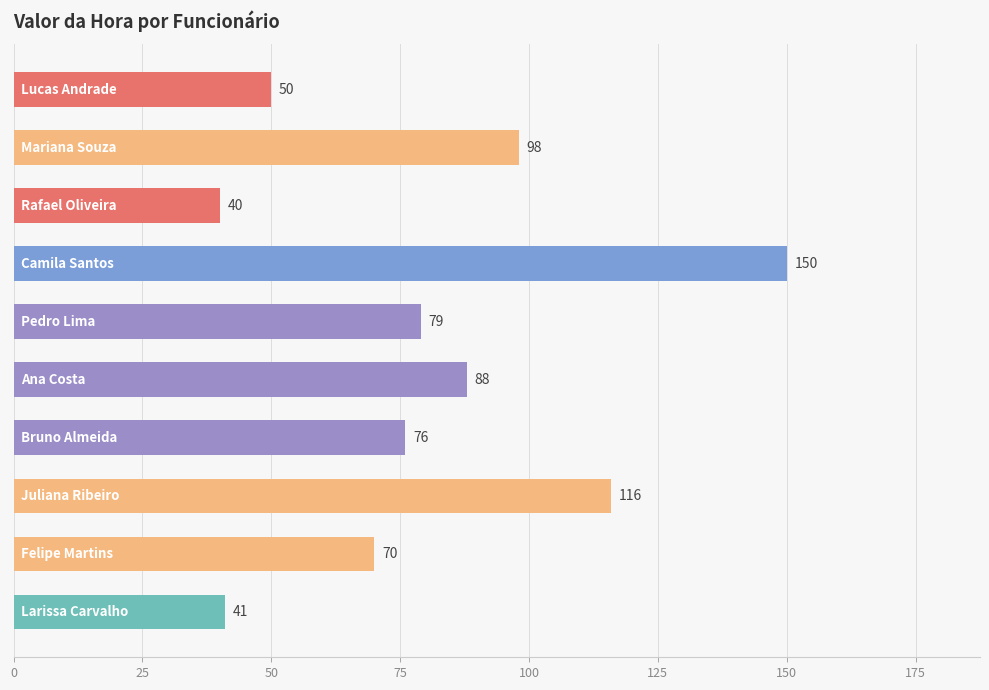

What is the value of the 7th bar from the top?

76